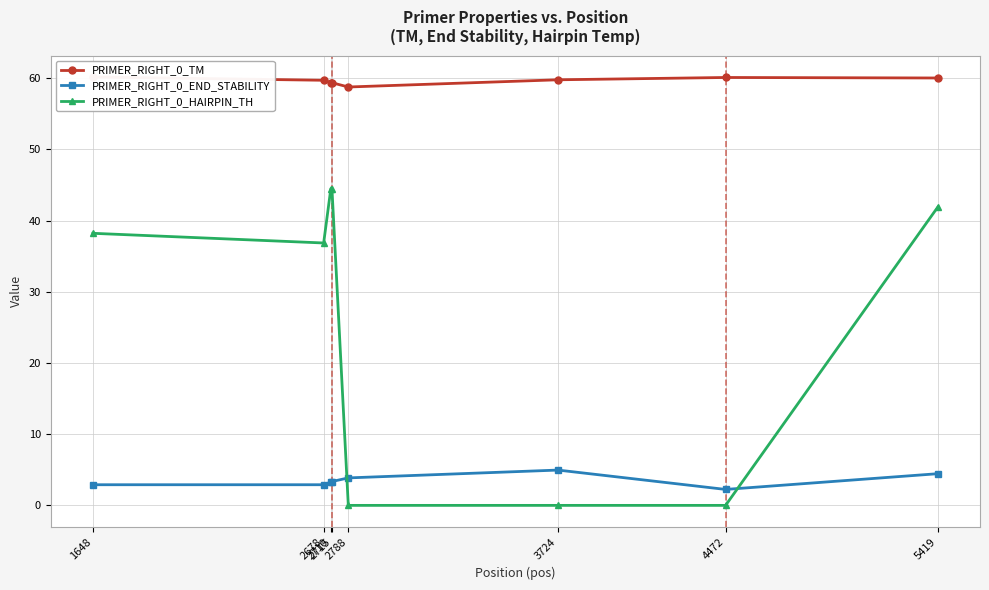

What is the spread (max minus min) of values at 4472?

60.1